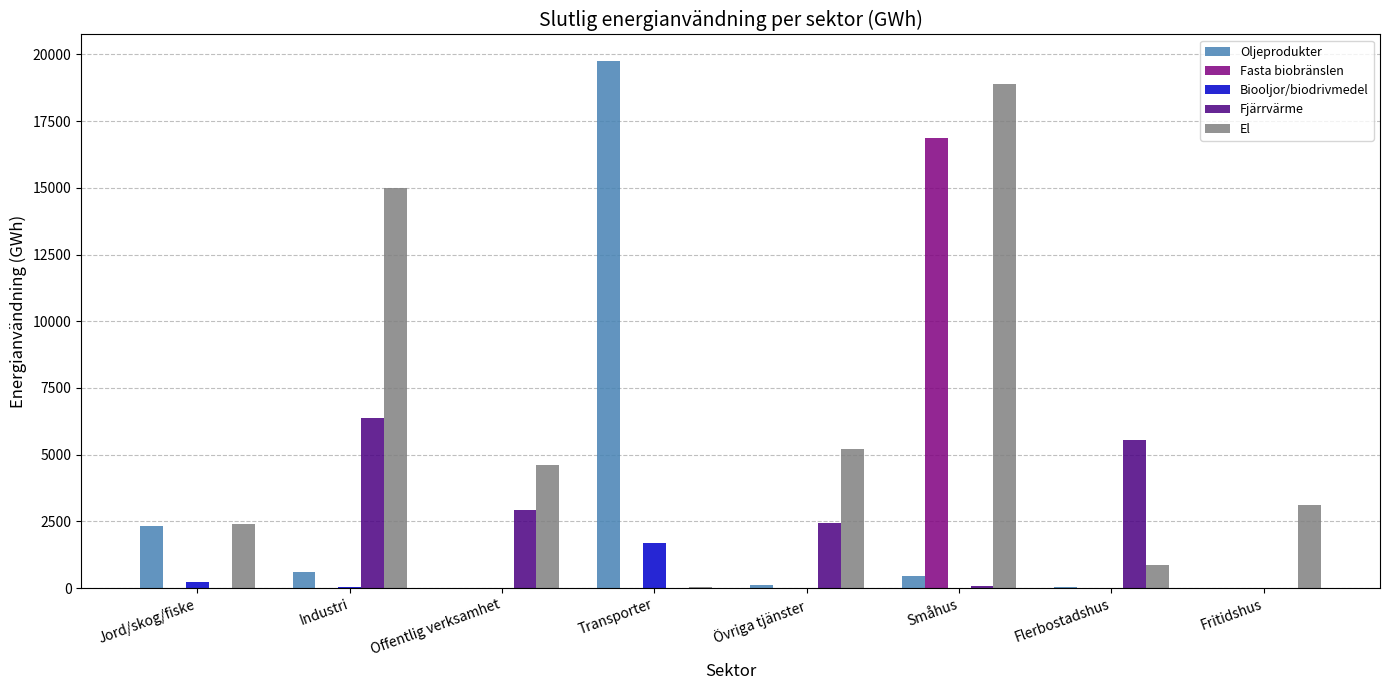

How many distinct data groups are displayed?

5